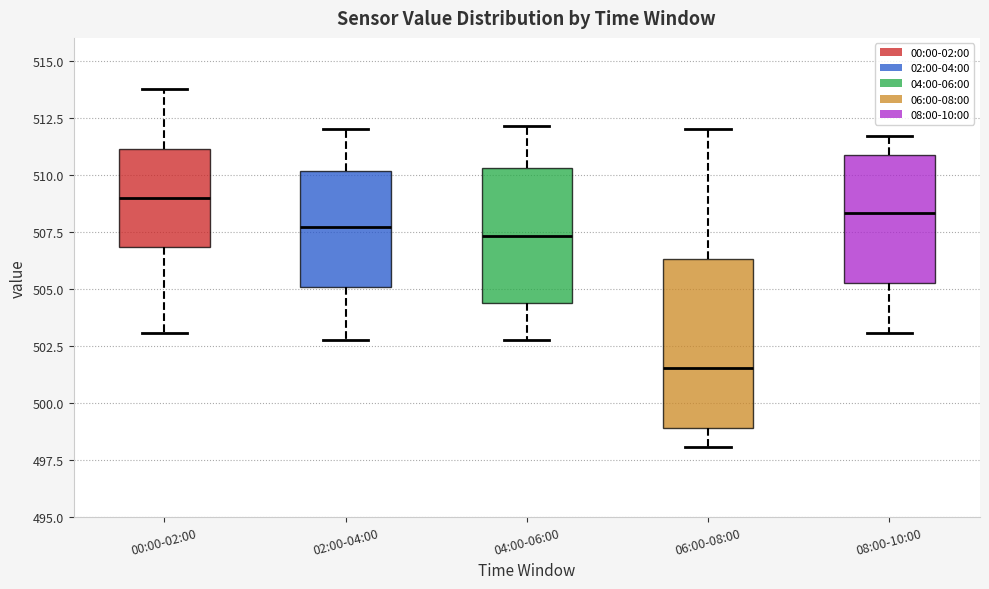

Where does the upper whisker of the box for 00:00-02:00 end on the y-axis? The values are not printed on the chart, so give them approximately, as read against the axis.

514.0